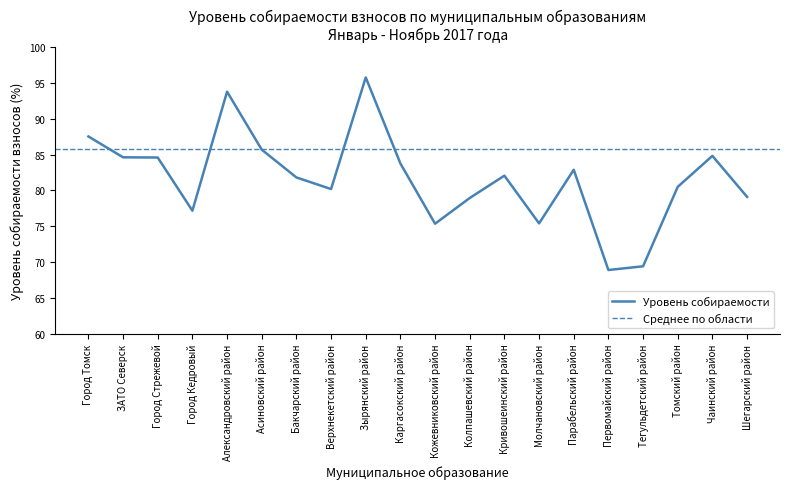

What is the minimum value shown in the chart?

68.9